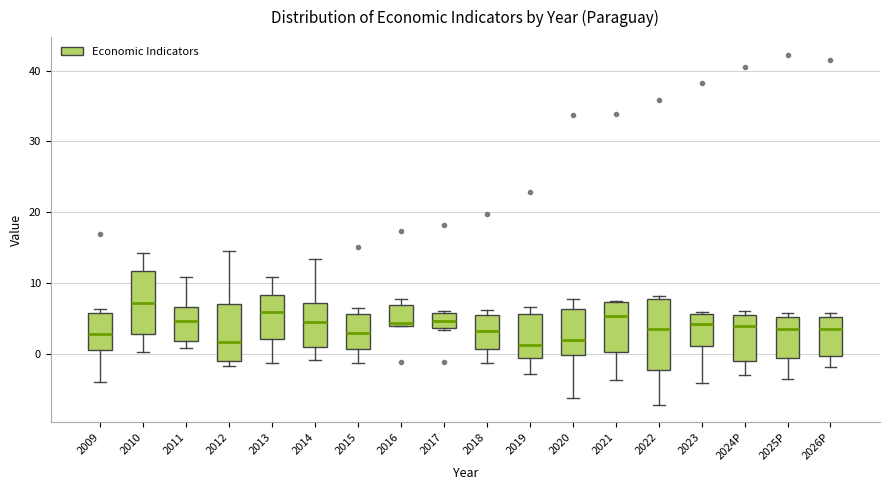

Reading left to right, transcribe this box plot: for each box, give where its median line is, the range the box spans, and where its two whiskers end, as read against the y-axis. The values are not printed on the chart, so give them approximately, as read against the axis.

2009: median 3, box 1 to 6, whiskers -4 to 6 (just above the box's upper edge)
2010: median 7, box 3 to 12, whiskers 0 to 14
2011: median 5, box 2 to 7, whiskers 1 to 11
2012: median 2, box -1 to 7, whiskers -2 to 15
2013: median 6, box 2 to 8, whiskers -1 to 11
2014: median 5, box 1 to 7, whiskers -1 to 13
2015: median 3, box 1 to 6, whiskers -1 to 7
2016: median 4 (just above the box's lower edge), box 4 to 7, whiskers 4 to 8
2017: median 5, box 4 to 6, whiskers 3 to 6 (just above the box's upper edge)
2018: median 3, box 1 to 5, whiskers -1 to 6
2019: median 1, box -1 to 6, whiskers -3 to 7
2020: median 2, box 0 to 6, whiskers -6 to 8
2021: median 5, box 0 to 7, whiskers -4 to 8
2022: median 3, box -2 to 8, whiskers -7 to 8 (just above the box's upper edge)
2023: median 4, box 1 to 6, whiskers -4 to 6
2024P: median 4, box -1 to 6, whiskers -3 to 6 (just above the box's upper edge)
2025P: median 3, box -1 to 5, whiskers -3 to 6
2026P: median 3, box 0 to 5, whiskers -2 to 6